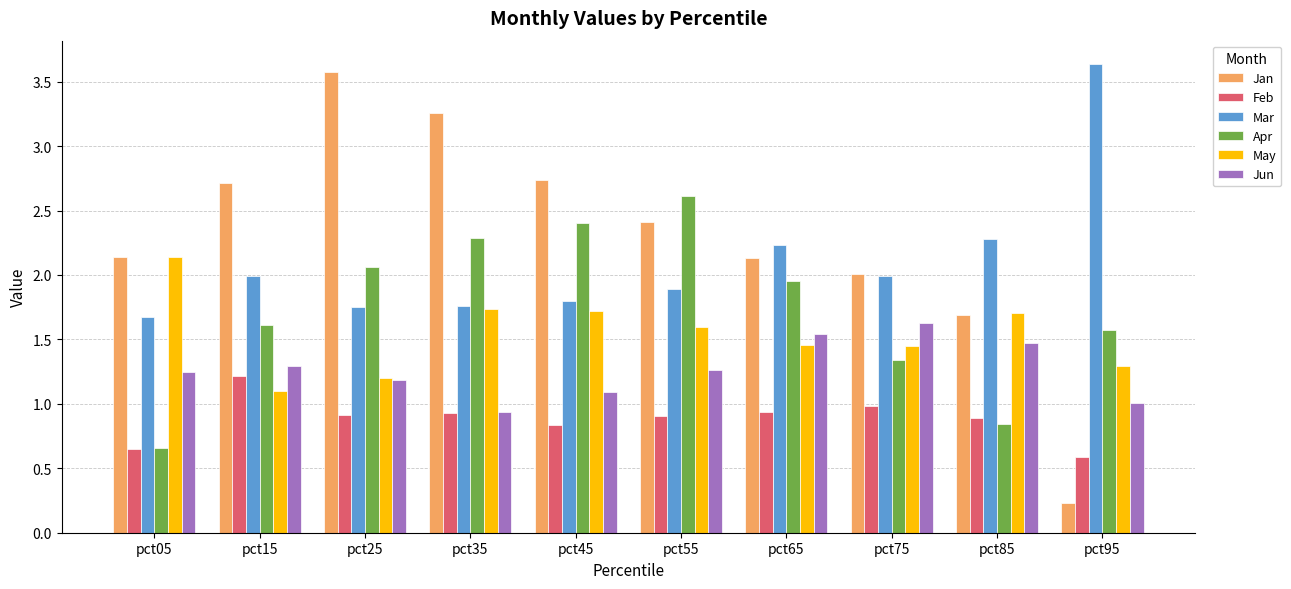

What is the difference between the highest and lowest values at pct45?

1.9